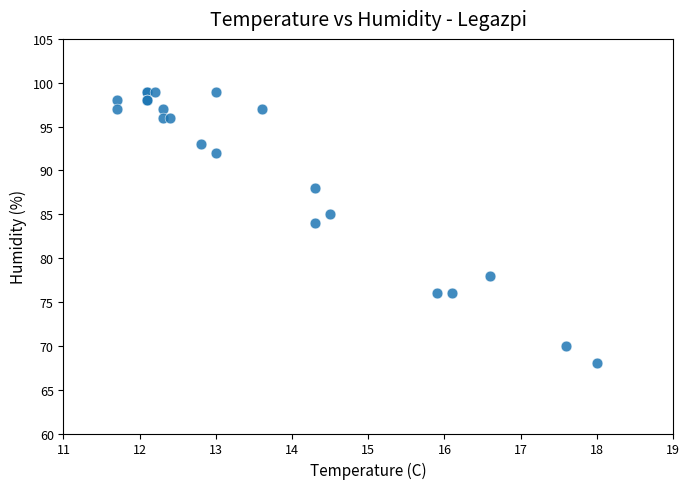

What Y value in the scatter plot is closest to 83?

84